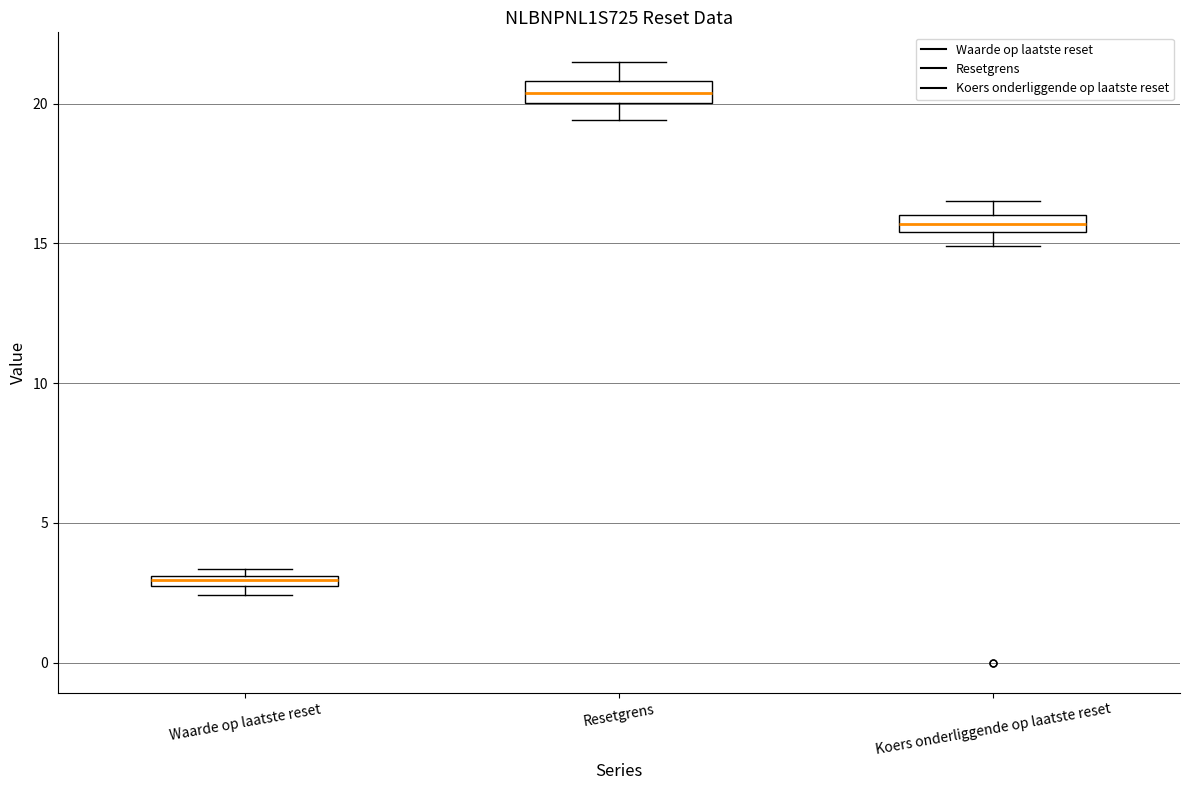

Which box's median line is the highest?

Resetgrens